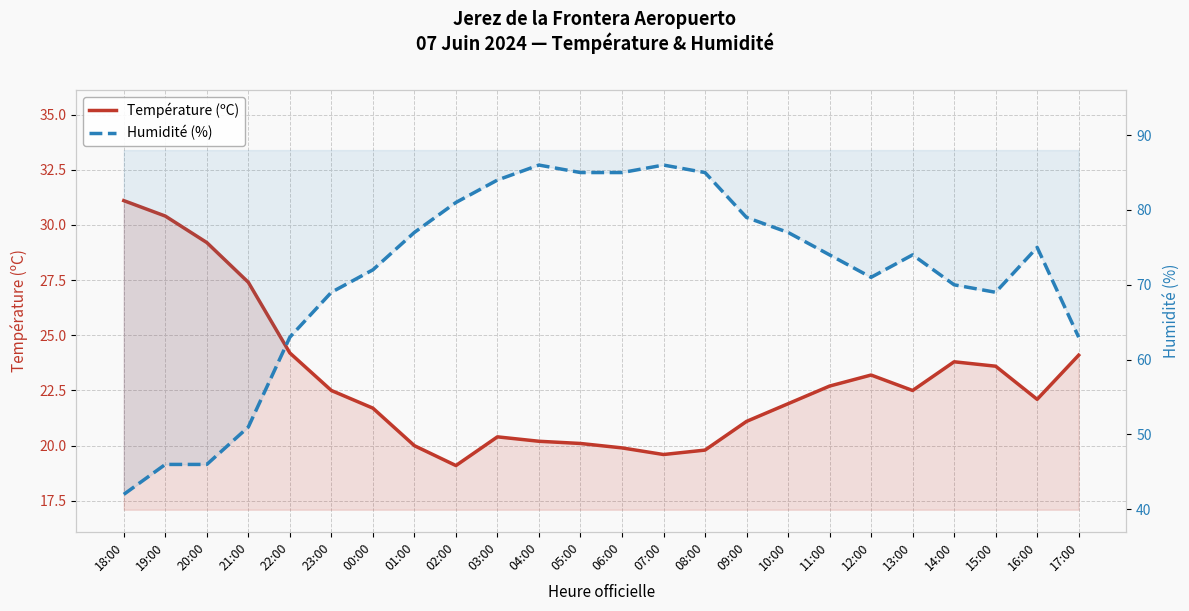

True or false: Humidité (%) has more than 2 interior local peaks.

True